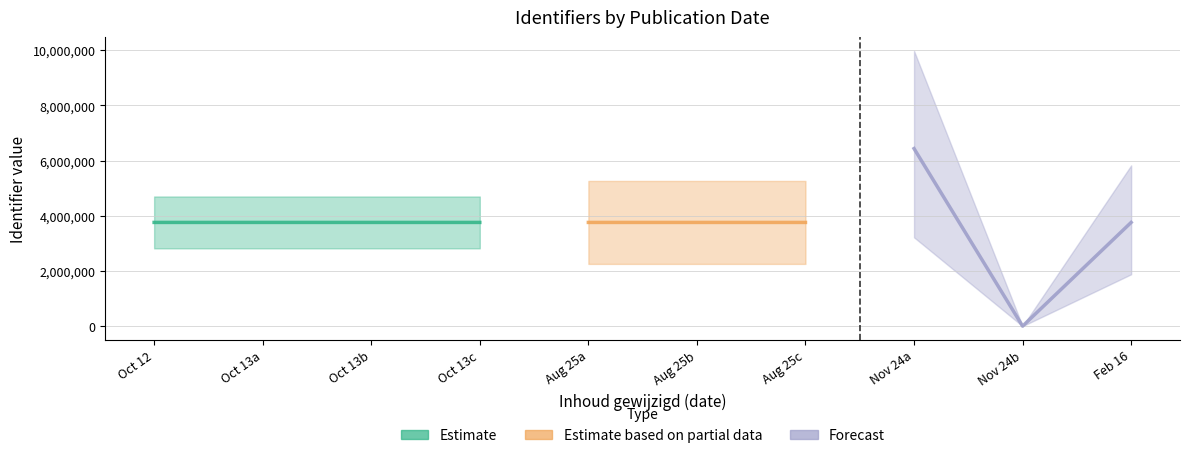

What are all the series names shown in the legend?

Estimate, Estimate based on partial data, Forecast